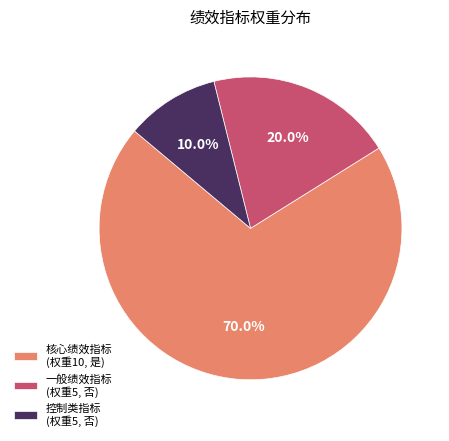

Rank the categories by value from lowest to highest.

控制类指标 (权重5, 否), 一般绩效指标 (权重5, 否), 核心绩效指标 (权重10, 是)